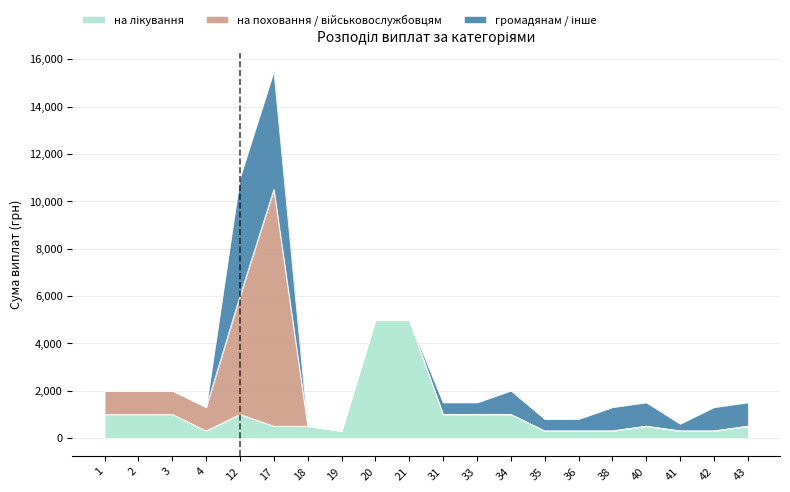

Between 19 and 21, which is larger?

21